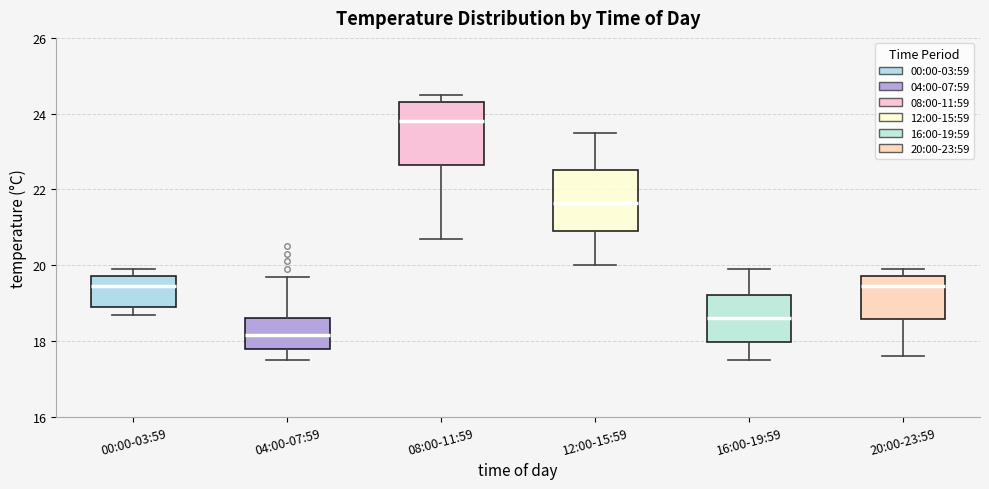

Reading left to right, read every box against the y-axis: the position of its median line, the range the box covers, and the ends of its whiskers. The values are not printed on the chart, so give them approximately, as read against the axis.

00:00-03:59: median 19.4, box 19.0 to 19.8, whiskers 18.8 to 20.0
04:00-07:59: median 18.2, box 17.8 to 18.6, whiskers 17.6 to 19.8
08:00-11:59: median 23.8, box 22.6 to 24.4, whiskers 20.8 to 24.6
12:00-15:59: median 21.6, box 21.0 to 22.6, whiskers 20.0 to 23.6
16:00-19:59: median 18.6, box 18.0 to 19.2, whiskers 17.6 to 20.0
20:00-23:59: median 19.4, box 18.6 to 19.8, whiskers 17.6 to 20.0